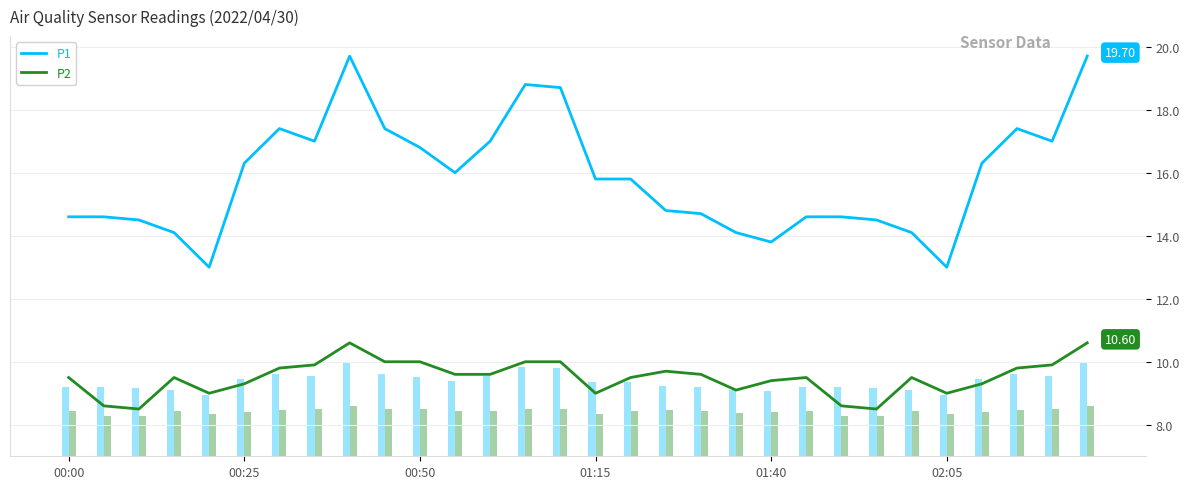

Which series has the widest spread of values?

P1